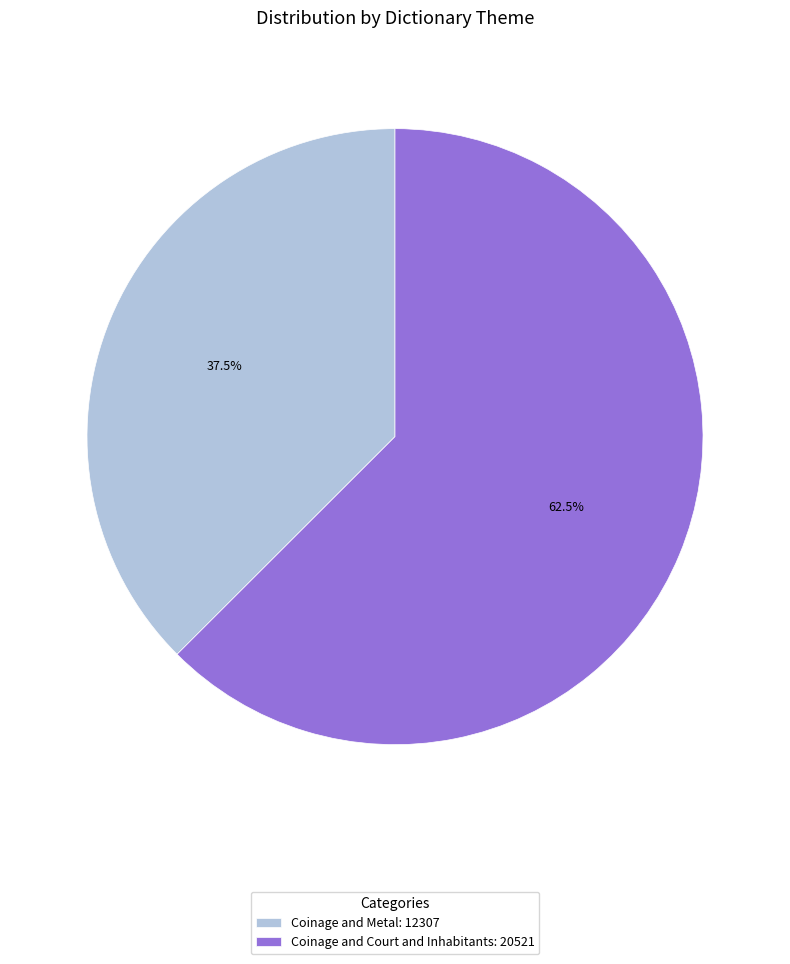

Does Coinage and Court and Inhabitants: 20521 represent more than half of the total?

Yes